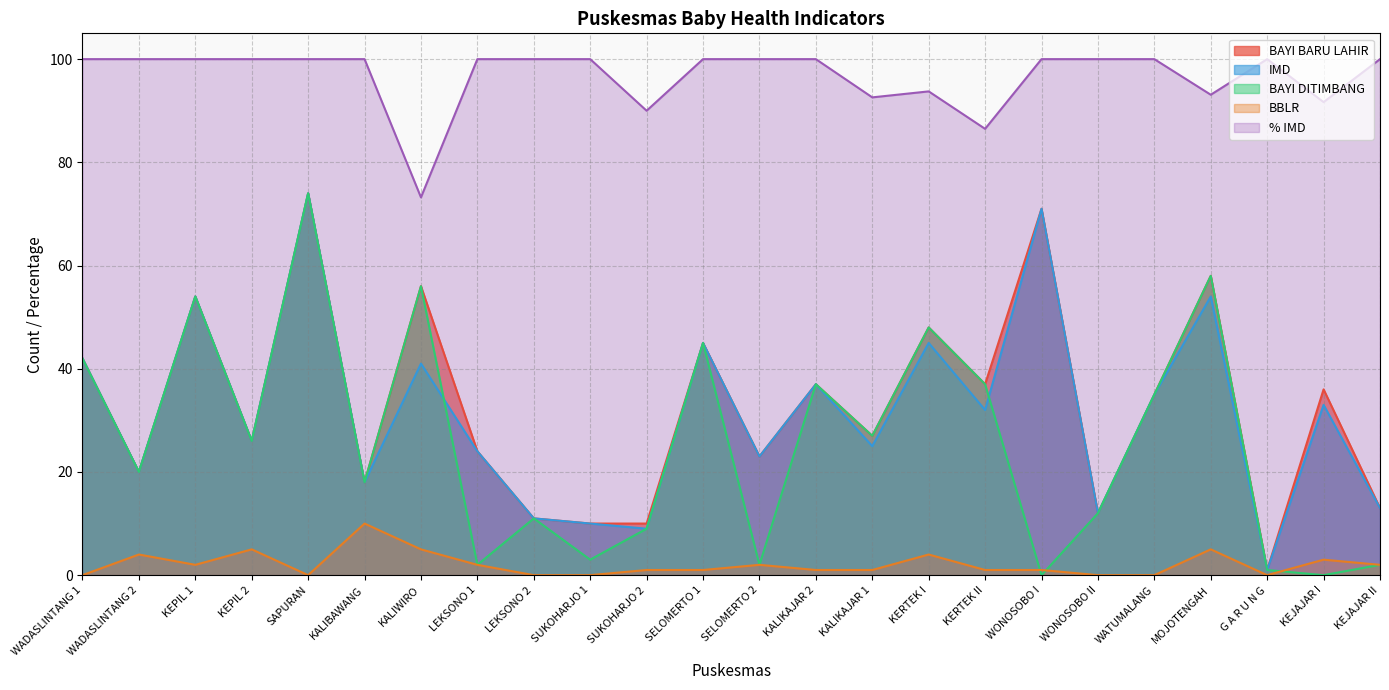

What position from the right is KEJAJAR II?

1